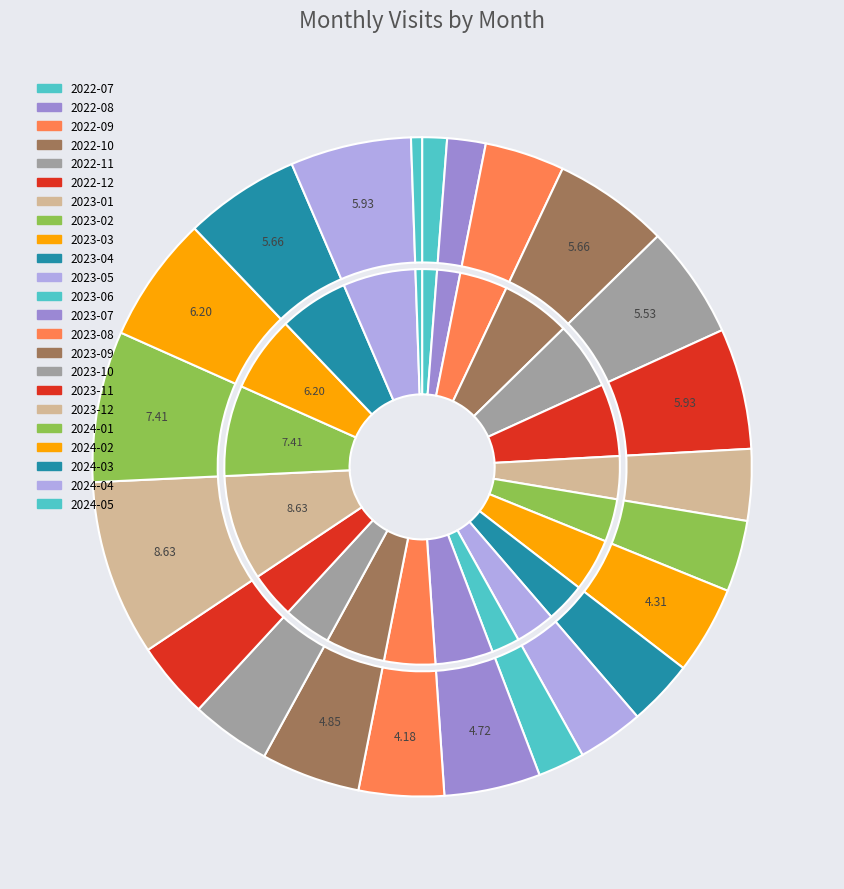

To the nearest percent, what is the average slice percentage?

4%